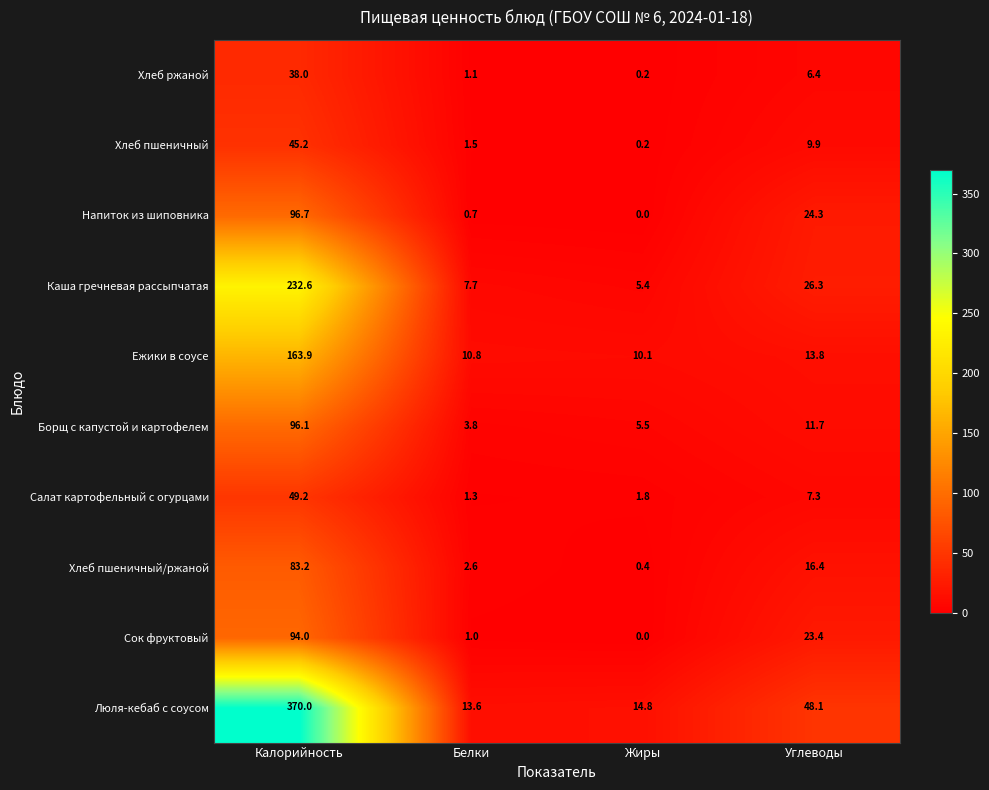

What is the spread (max minus min) of values at Жиры?

14.8